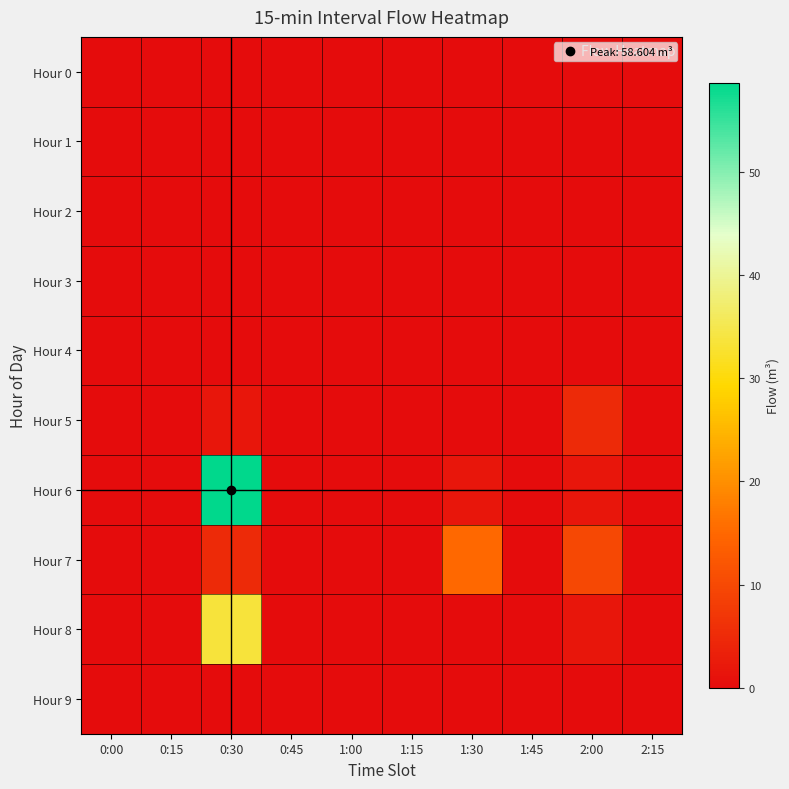

At how many categories does at least one series exceed 26?

1